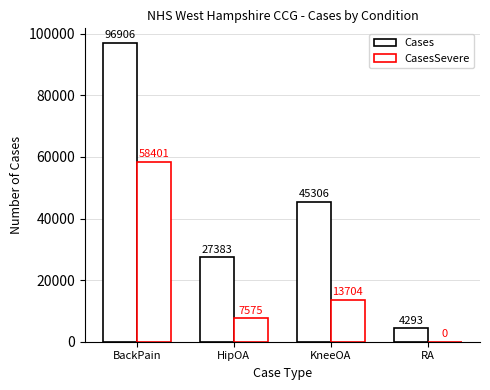

What is the total value across all series at RA?

4293